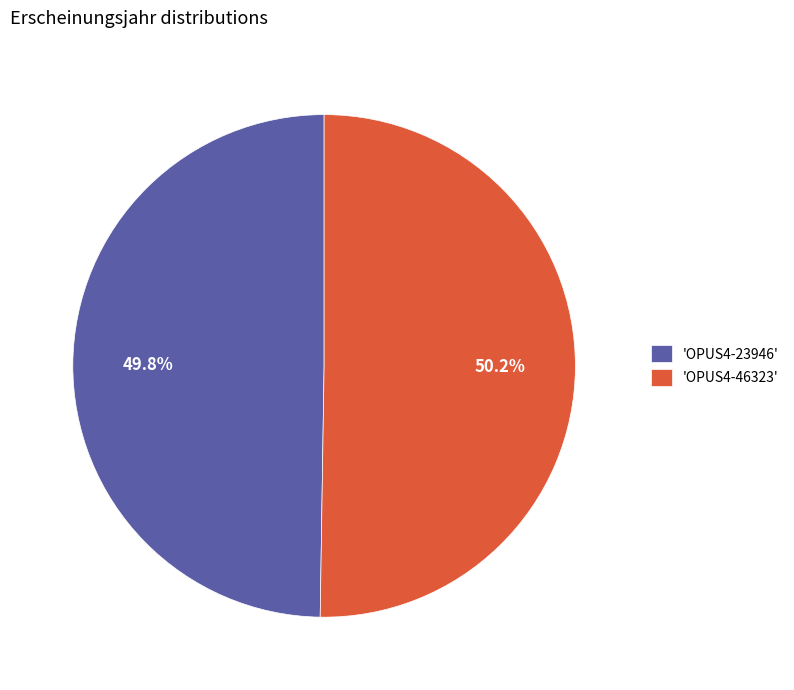

Is there a majority slice in this chart?

Yes